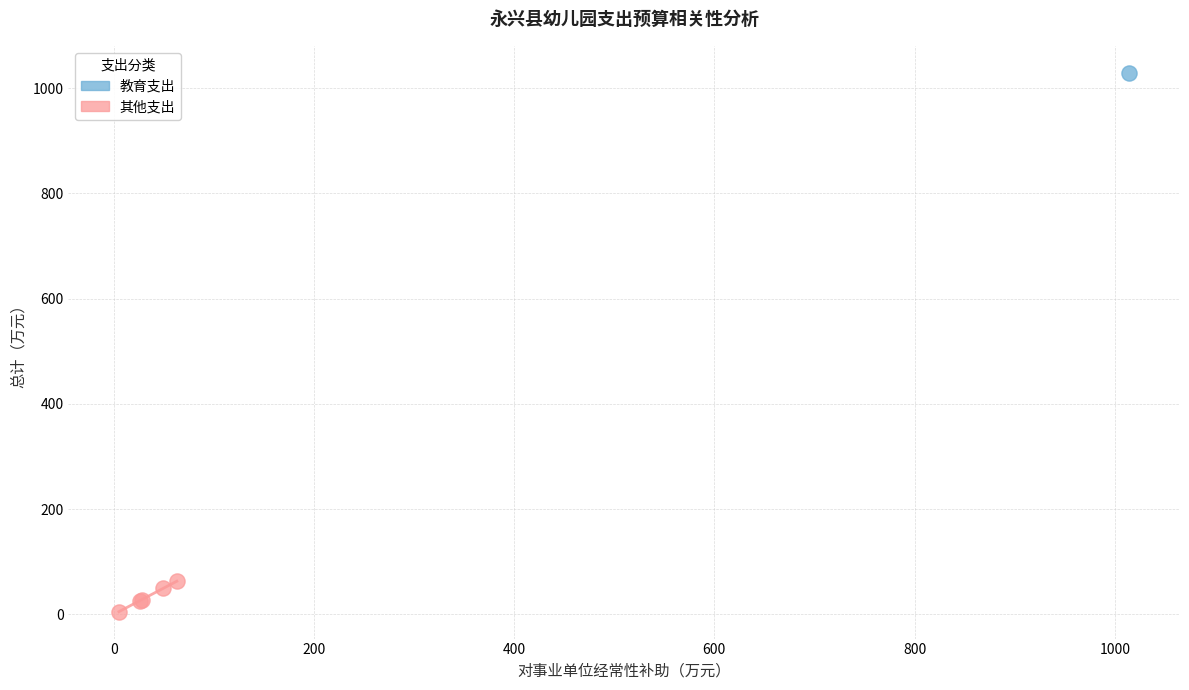

What are all the series names shown in the legend?

教育支出, 其他支出